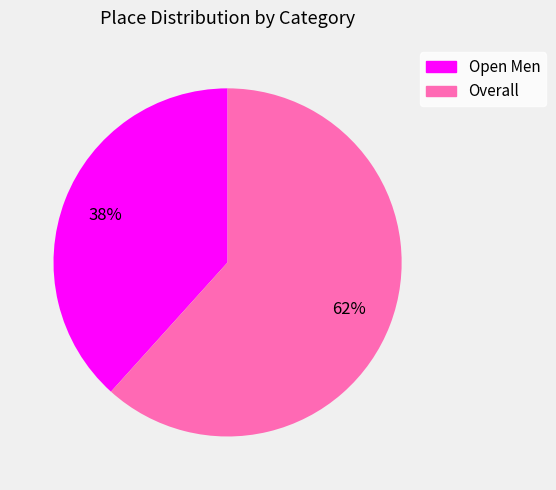

Between Overall and Open Men, which is larger?

Overall